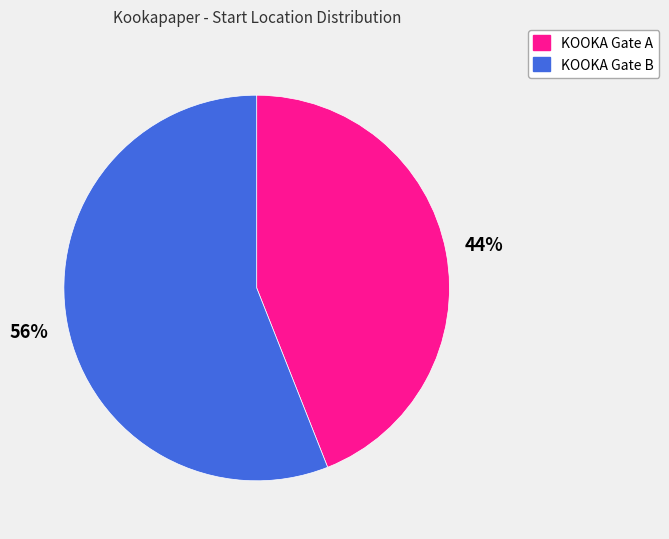

Do KOOKA Gate B and KOOKA Gate A together represent more than half of the pie?

Yes